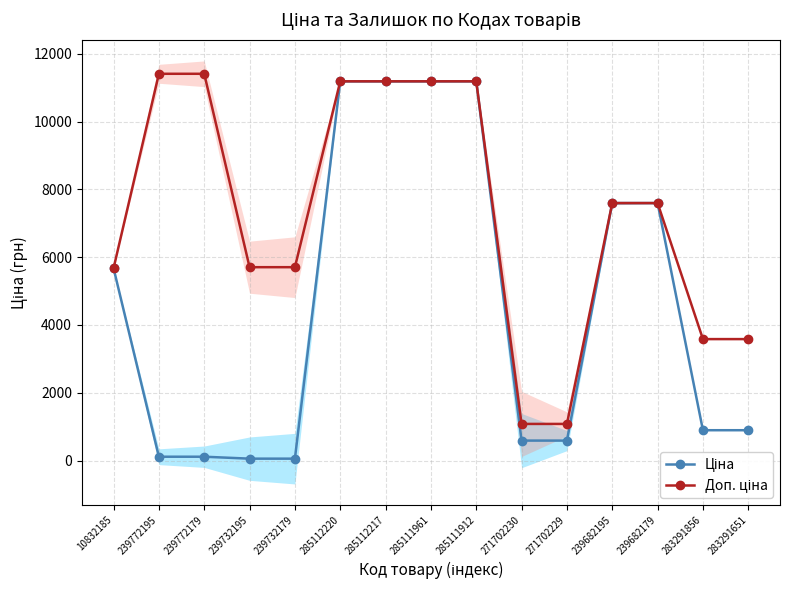

Reading right to left, list all the values displayed in this chart.

Ціна: 895.9	895.9	7596.5	7596.5	589.9	589.9	11188.2	11188.2	11188.2	11188.2	57.0	57.0	114.1	114.1	5673.8
Доп. ціна: 3583.6	3583.6	7596.5	7596.5	1081.7	1081.7	11188.2	11188.2	11188.2	11188.2	5705.0	5705.0	11410.0	11410.0	5673.8